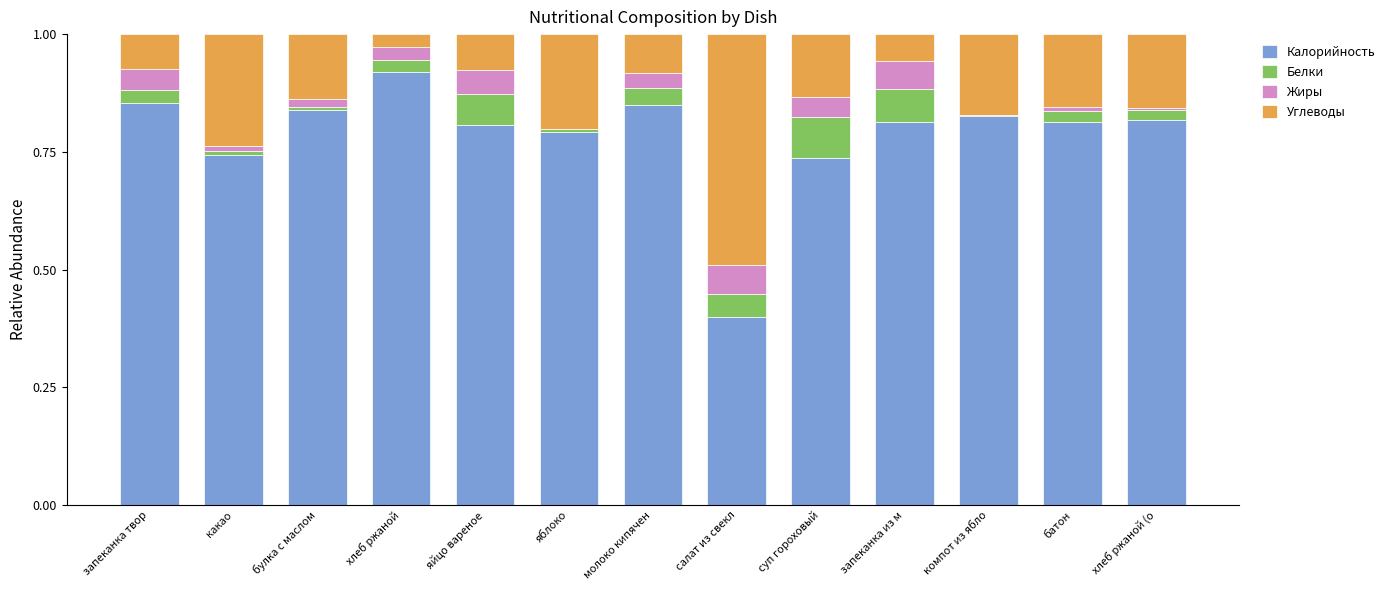

True or false: Калорийность has a value of 0.8 at запеканка из м.

True